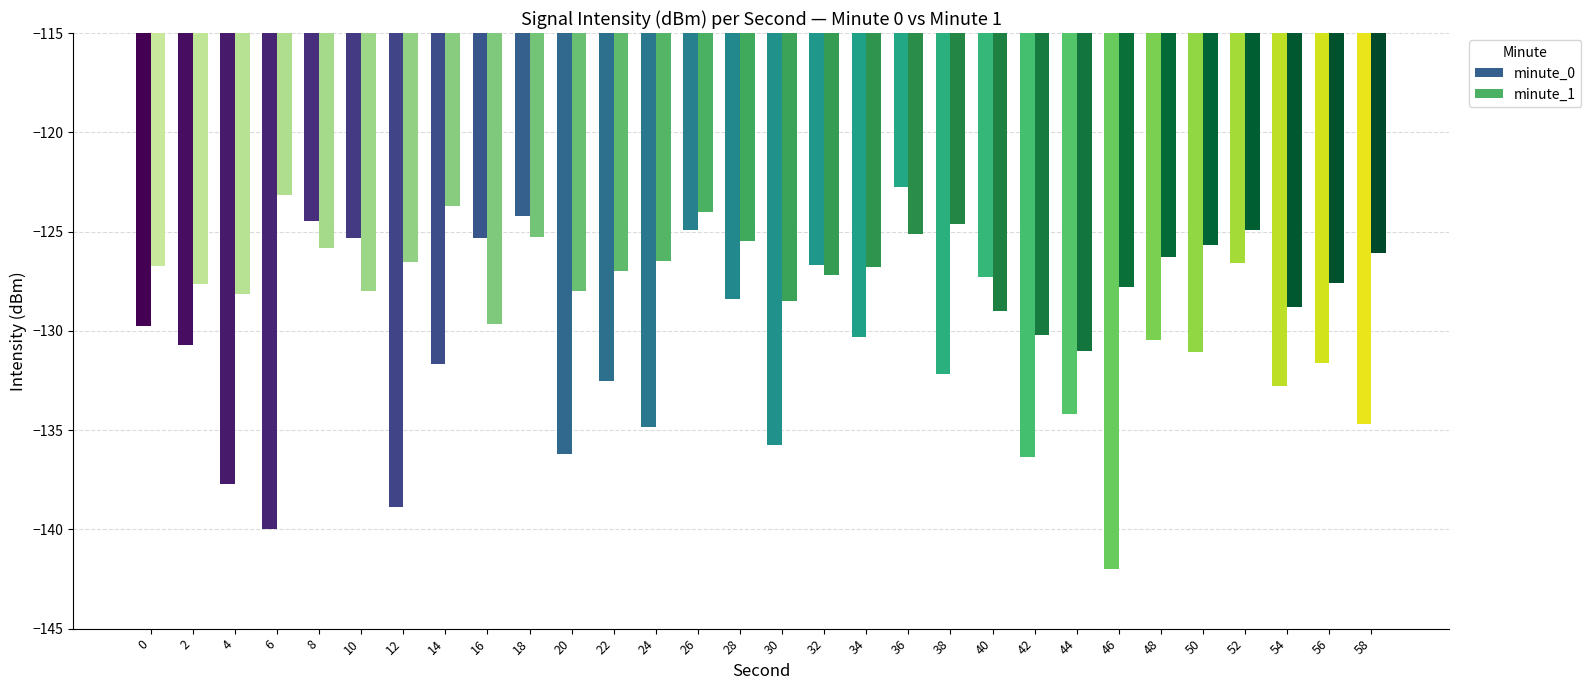

Where does the minute_1 series first go above -126?

6